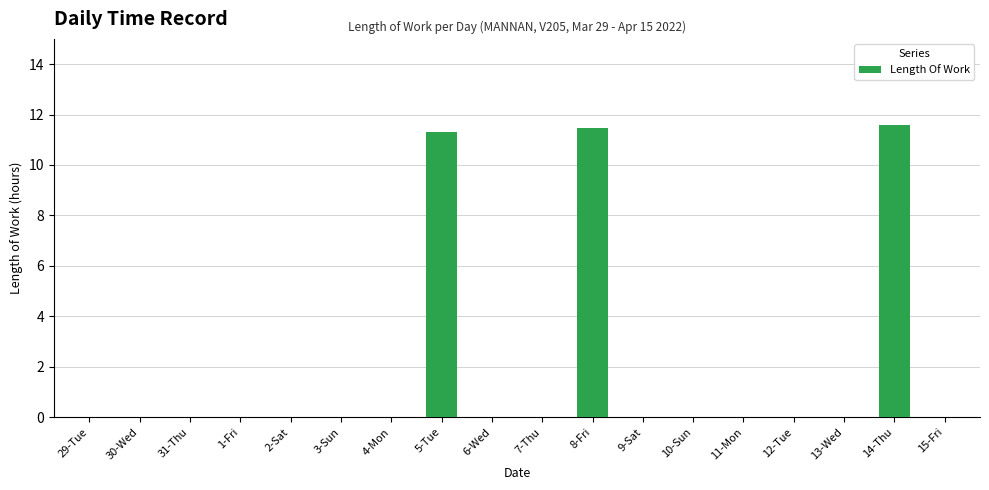

Between 3-Sun and 8-Fri, which is larger?

8-Fri